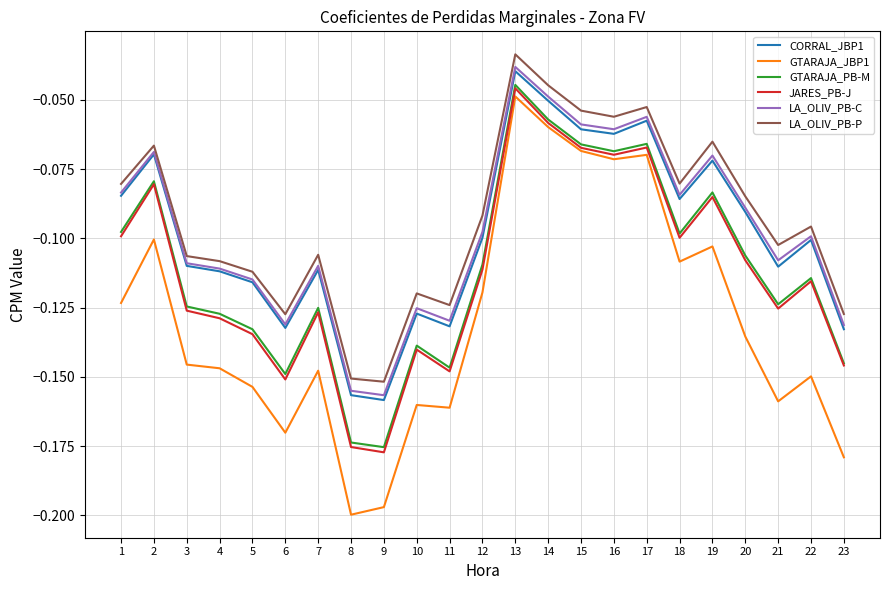

The GTARAJA_JBP1 series shows -0.1 at 22. True or false?

True